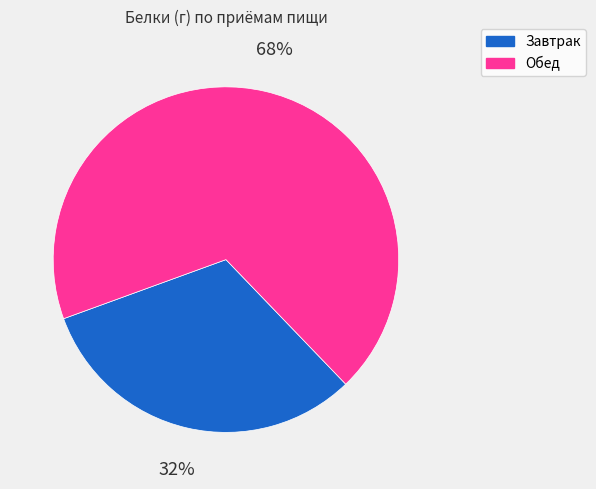

To the nearest percent, what is the combined percentage of Завтрак and Обед?

100%